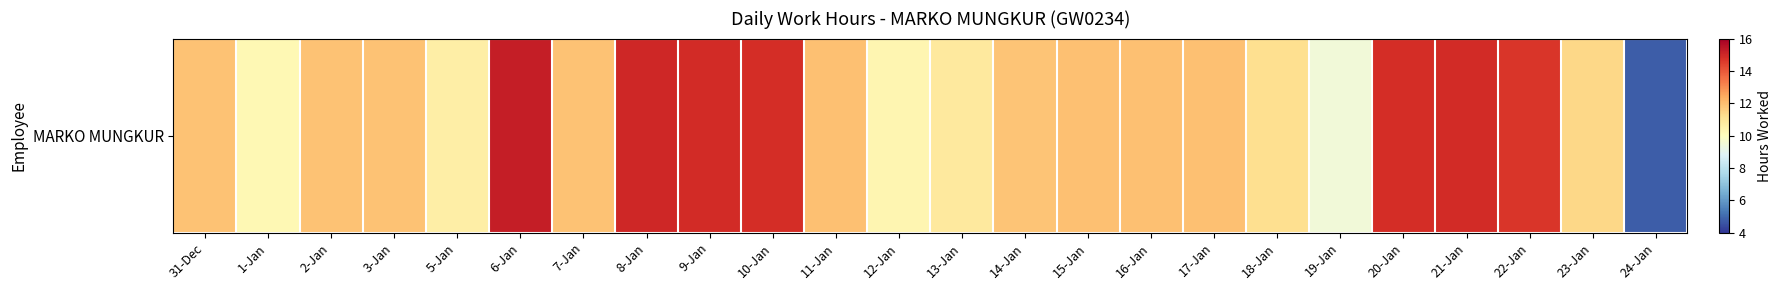

What is the maximum value shown in the chart?

15.2